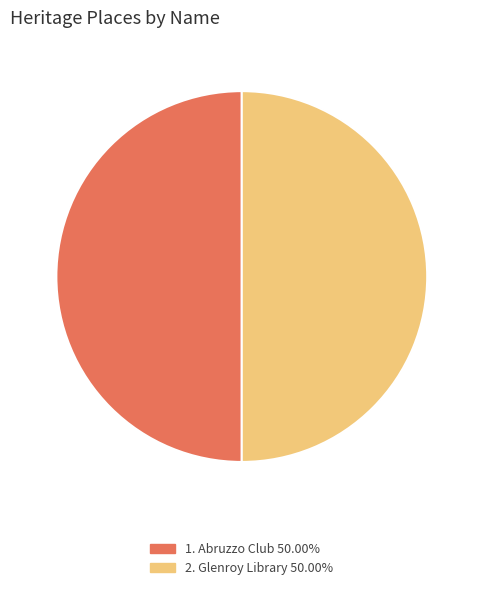

How many segments does this pie chart have?

2